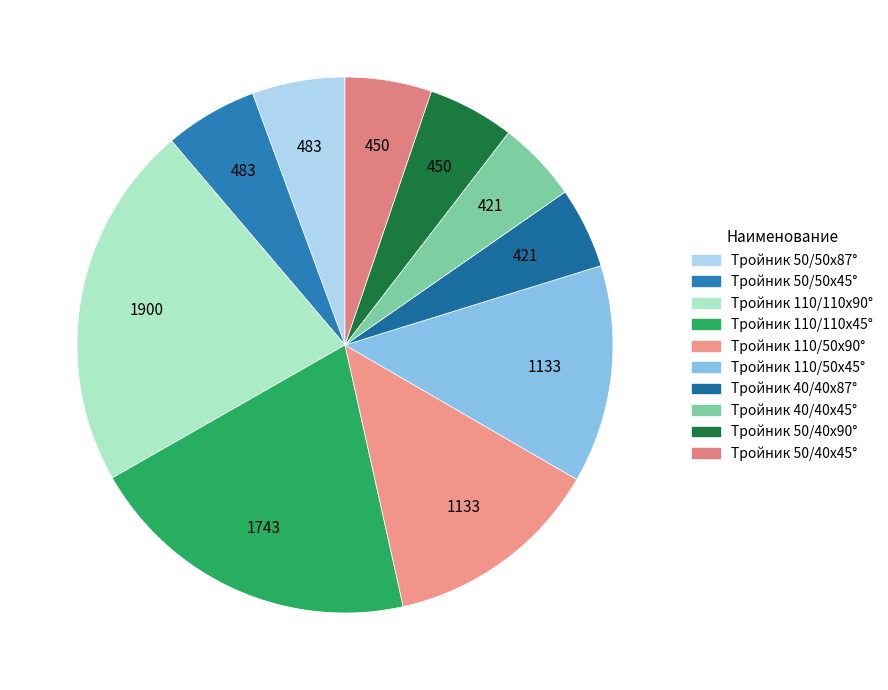

To the nearest percent, what is the combined percentage of Тройник 110/50х90° and Тройник 110/110х45°?

33%